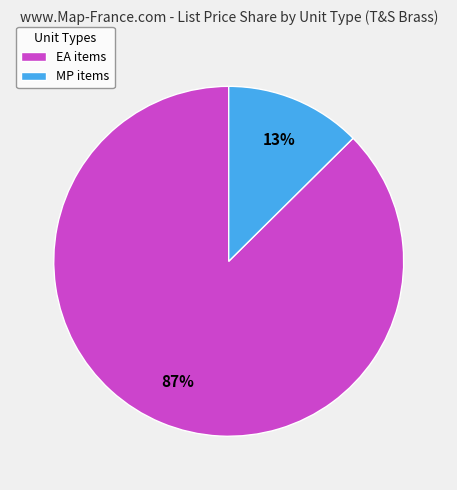

Is the sum of EA items and MP items greater than half?

Yes